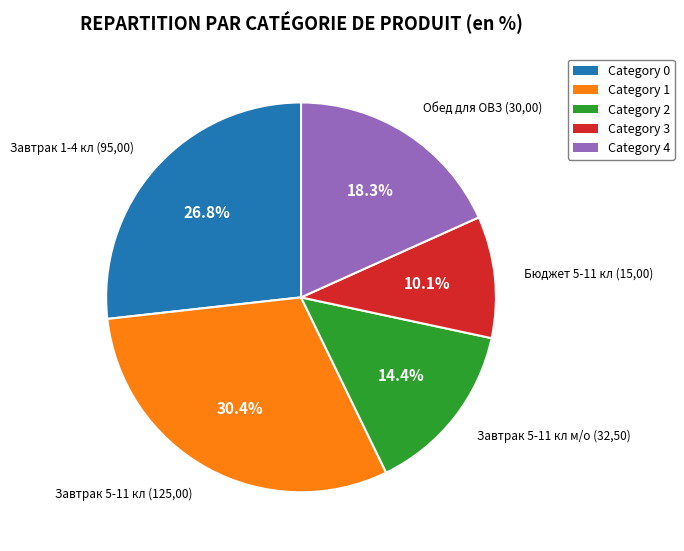

Approximately how many times larger is the value at Category 0 compared to Category 1?

0.9